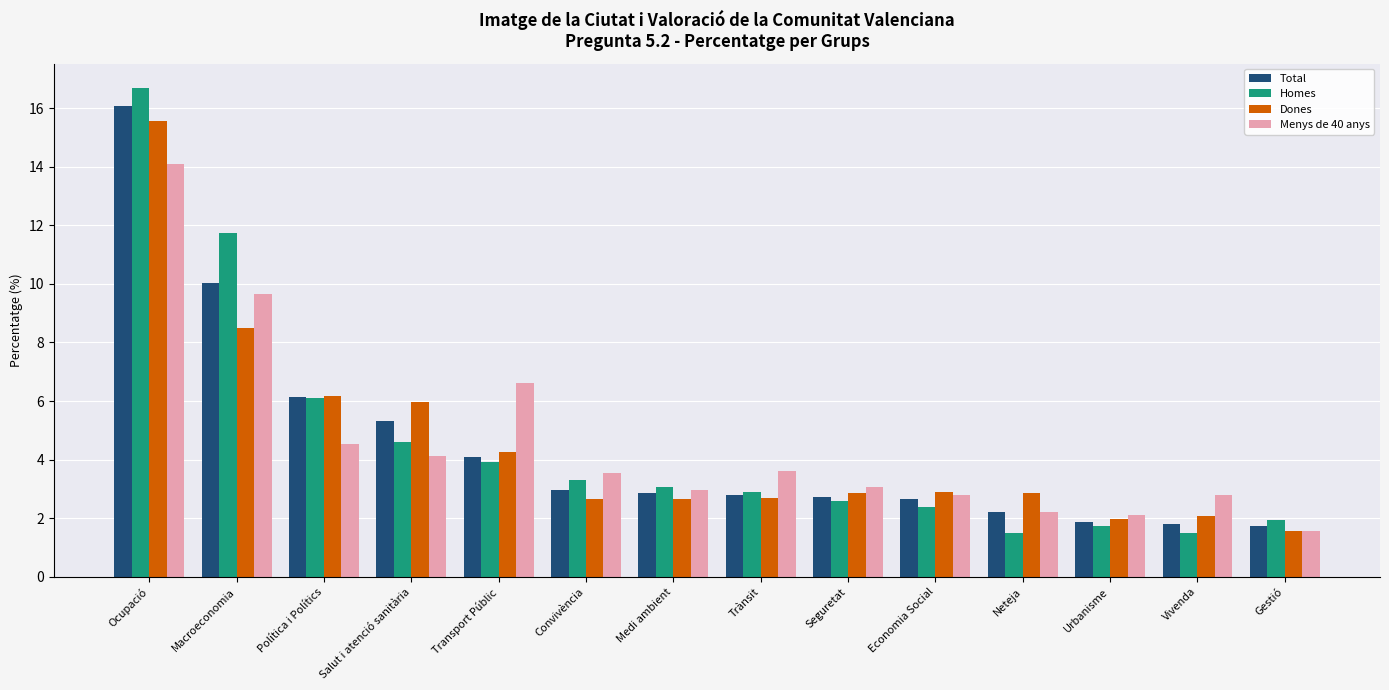

What is the spread (max minus min) of values at Ocupació?

2.6